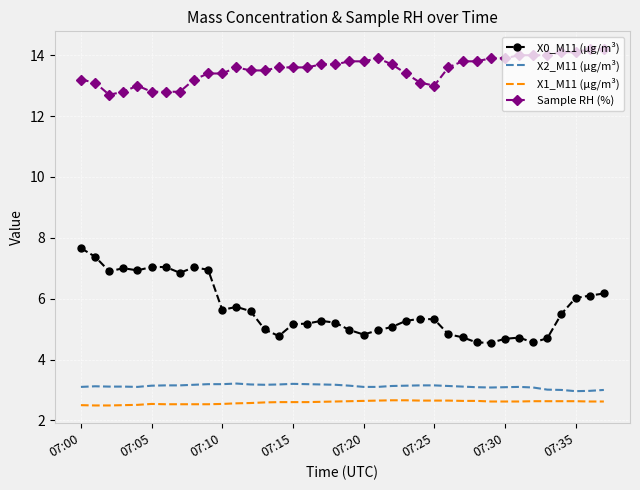

At how many categories does at least one series exceed 10?

38